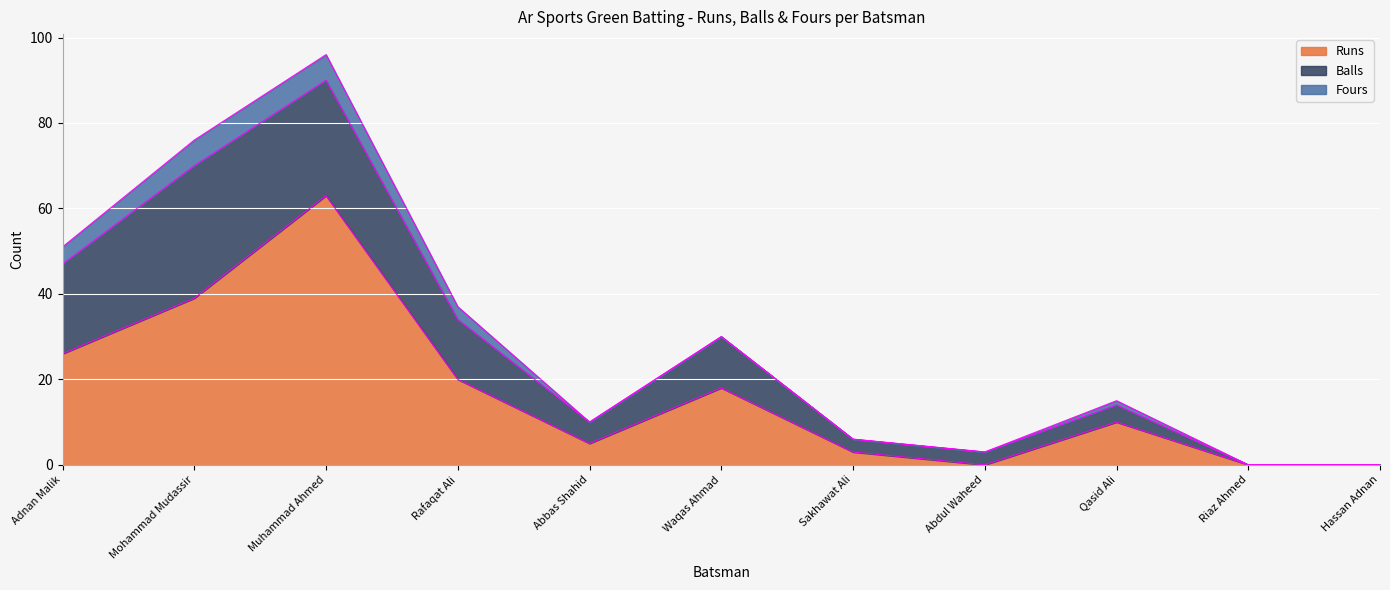

At Hassan Adnan, list the series in order from smallest to largest.

Runs, Balls, Fours